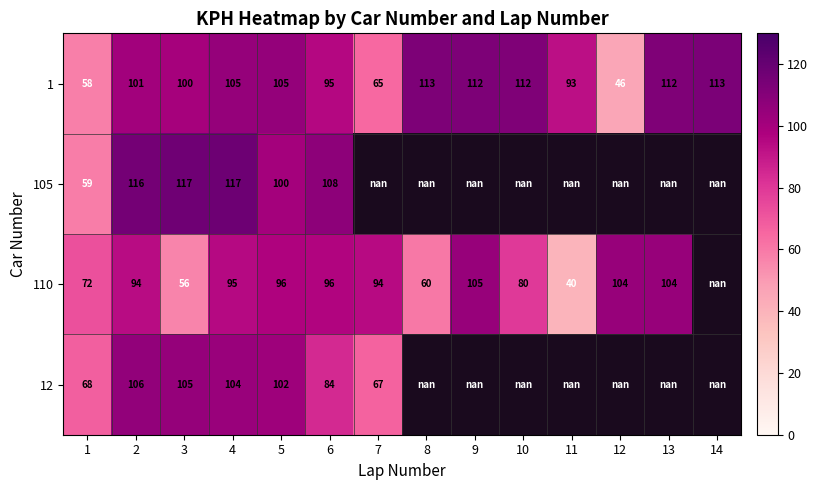

The value of 1 at 9 is 46.7. True or false?

False